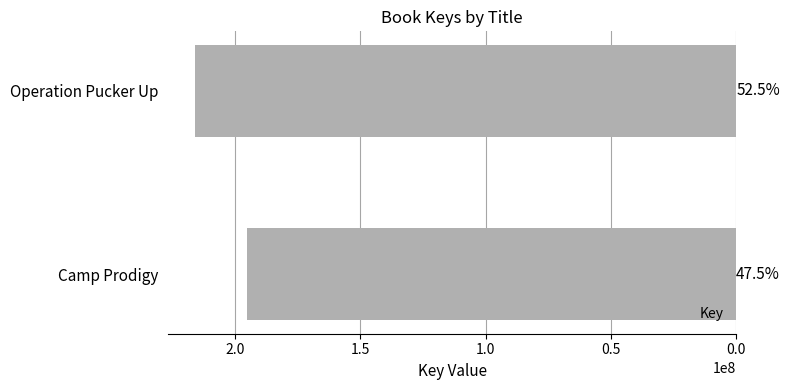

How many bars are there in total?

2